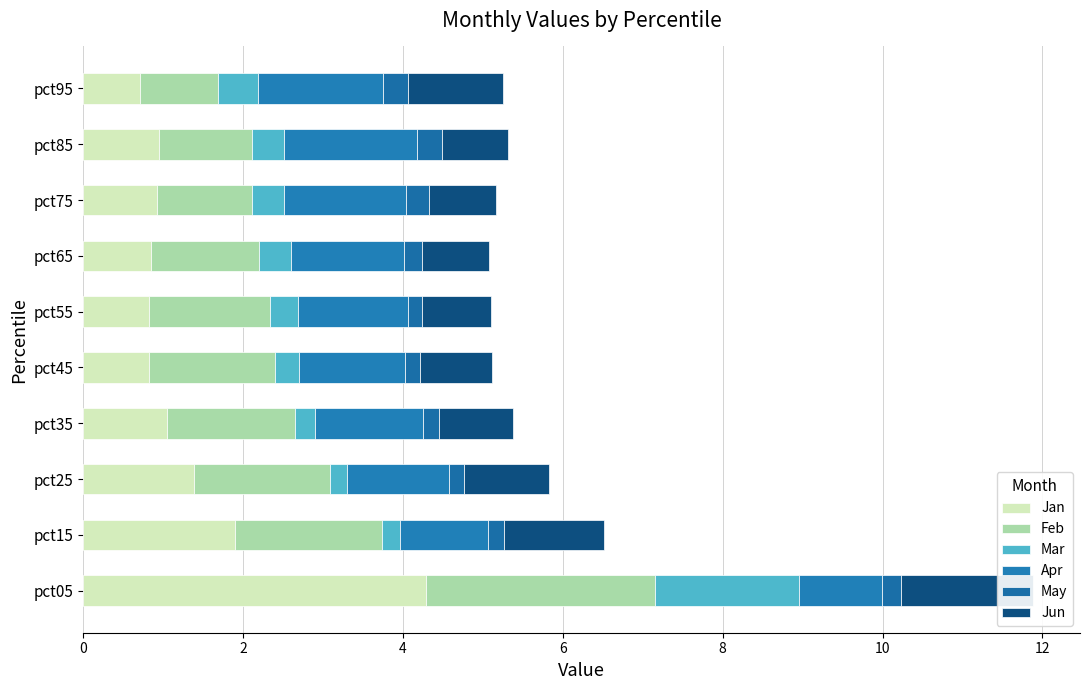

Count the number of categories in the chart.

10